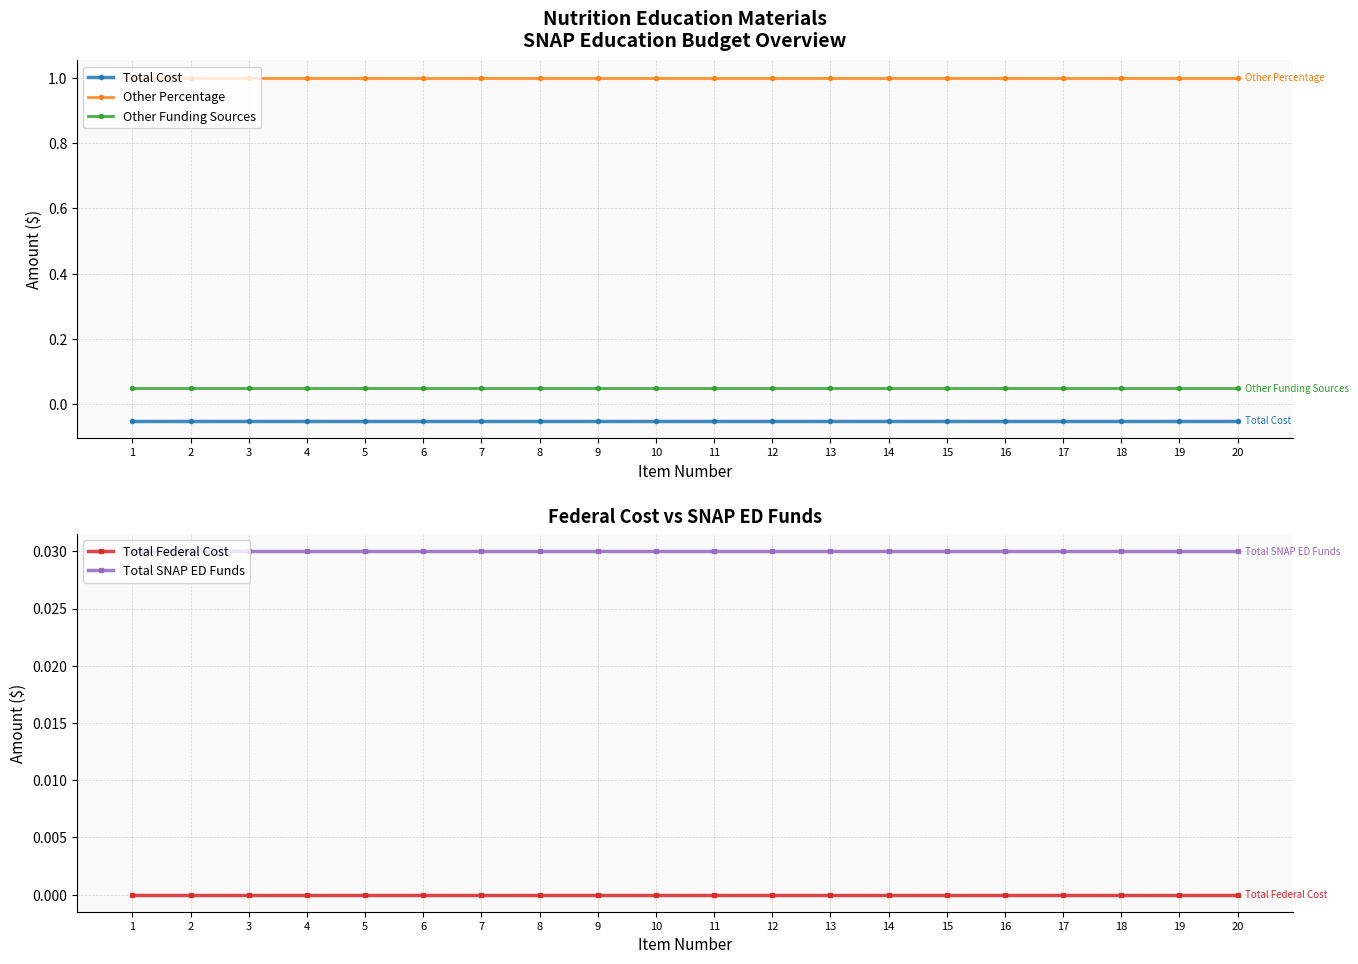

Between 6 and 14, which series saw the biggest shift?

Total Cost